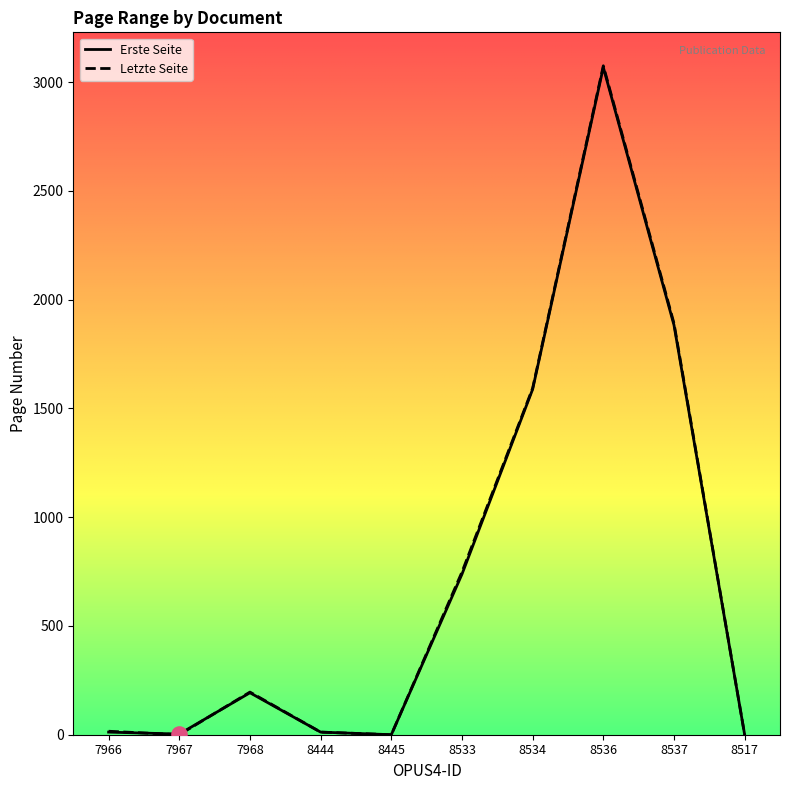

Which series has the widest spread of Y values?

Letzte Seite